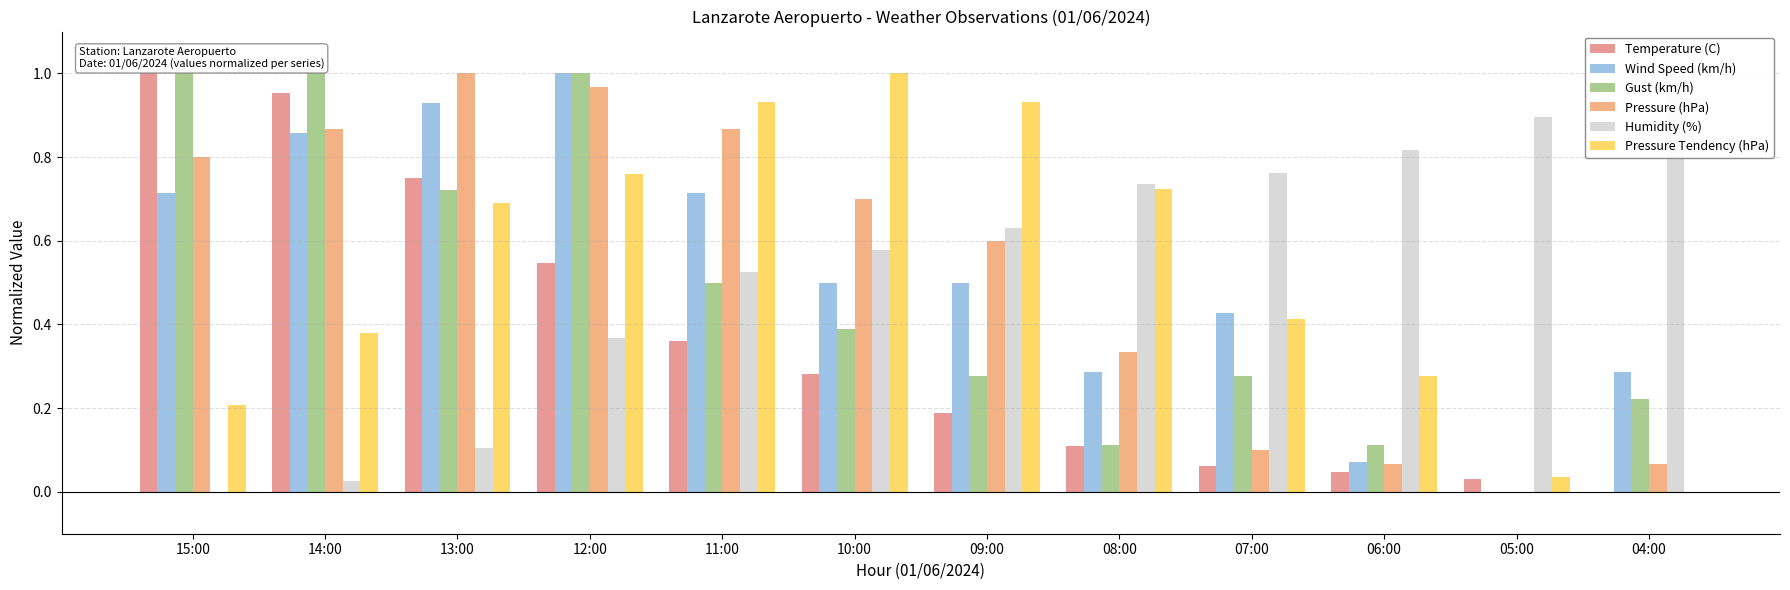

What position from the right is 15:00?

12